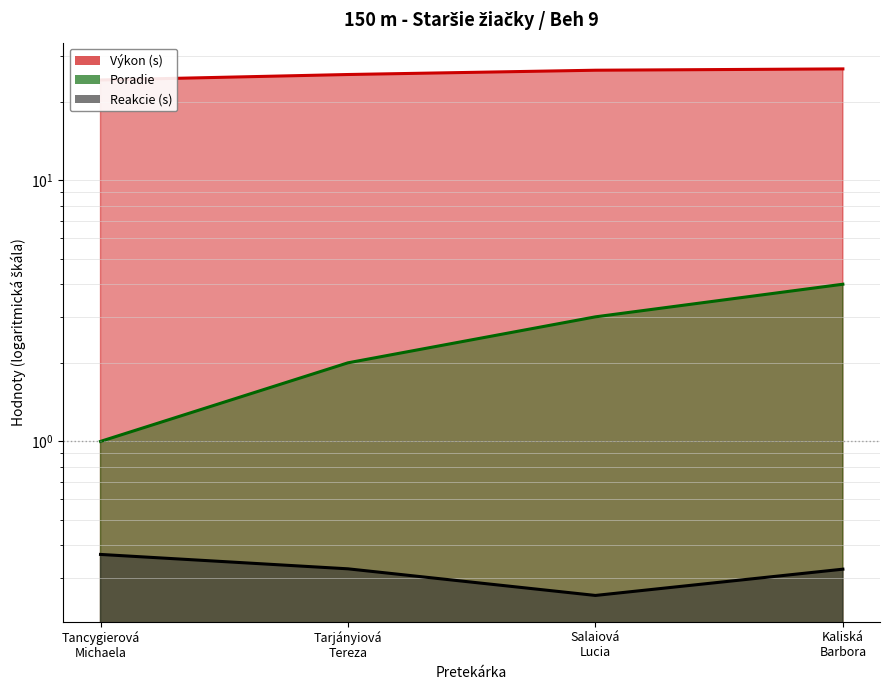

Which category has the lowest value in the Výkon series?

Tancygierová
Michaela